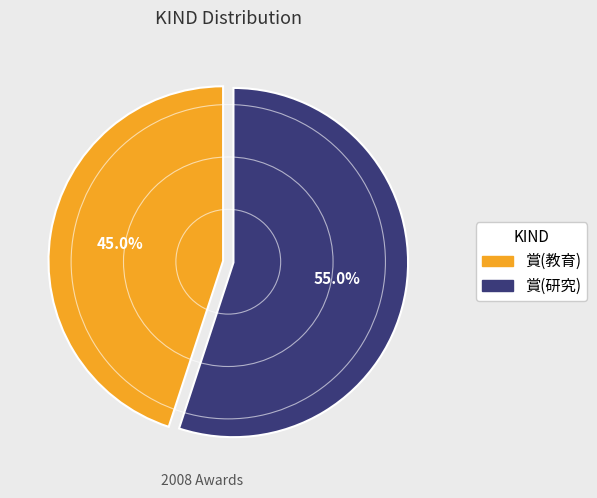

To the nearest percent, what is the average slice percentage?

50%